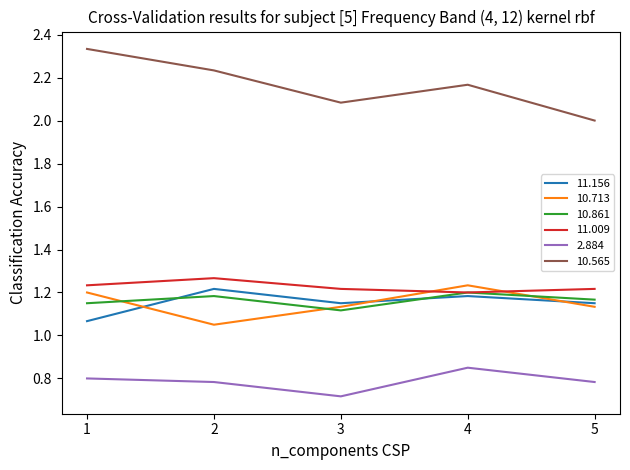

Where is 2.884 nearest to the value 0?

3